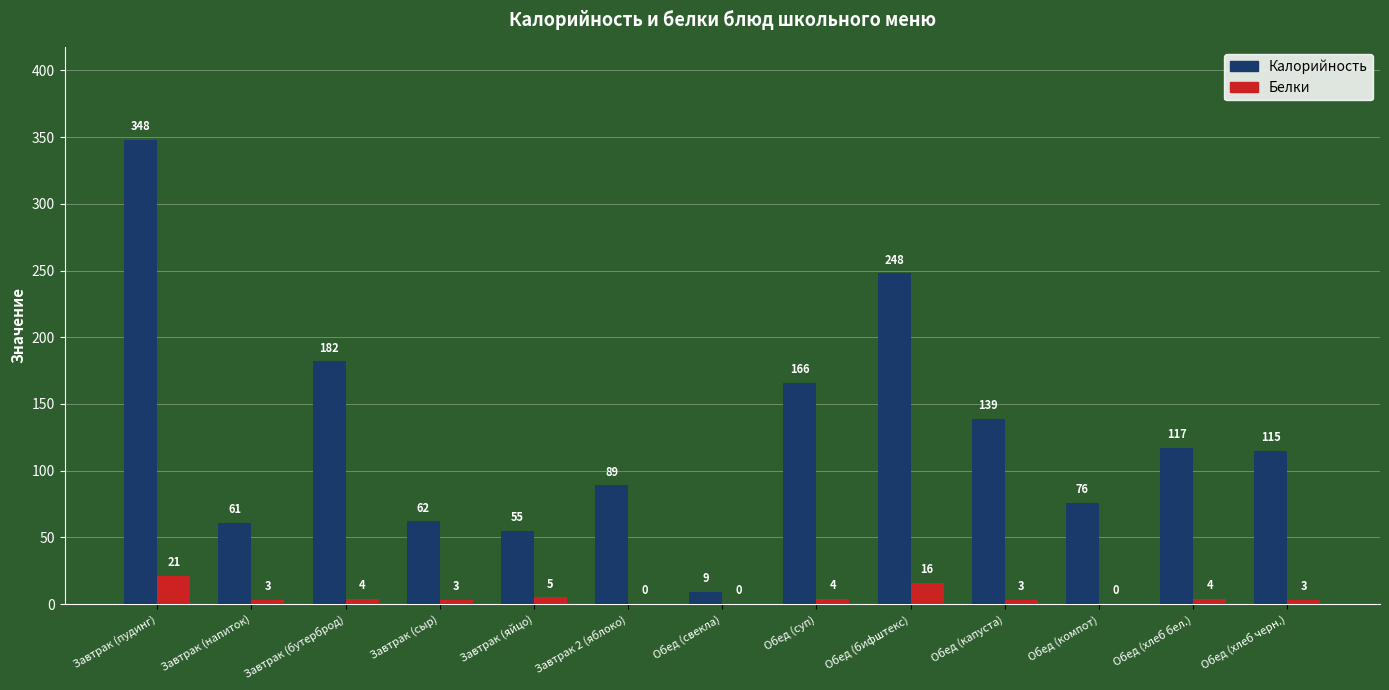

Does the chart contain stacked bars?

No